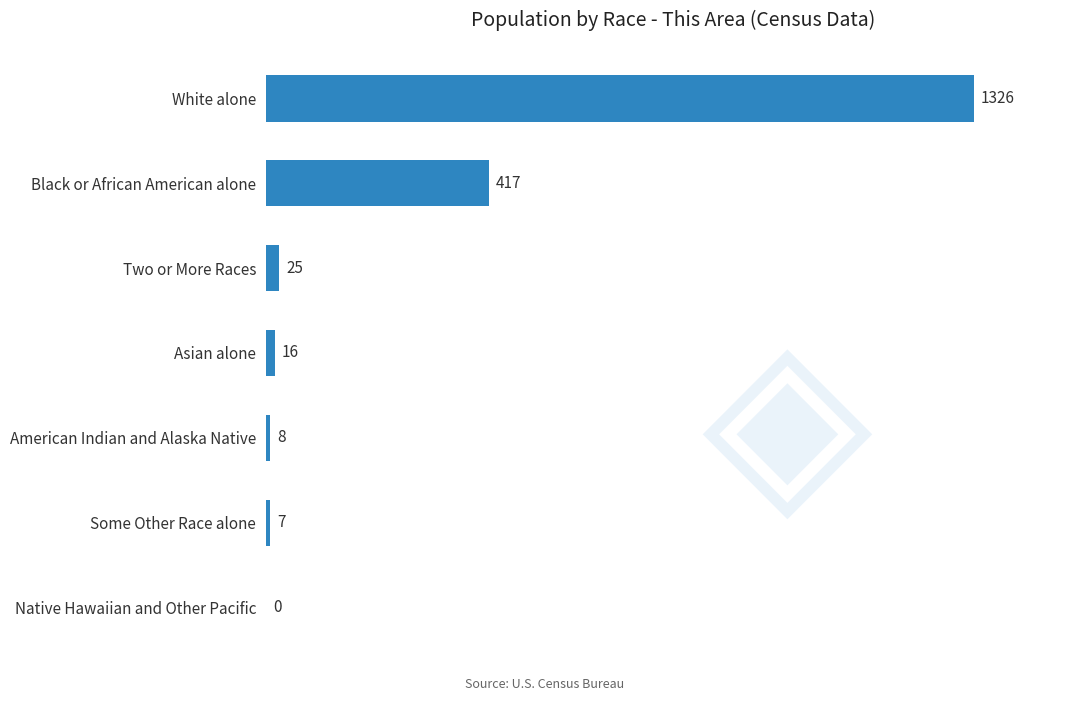

The value at White alone is 1326. True or false?

True